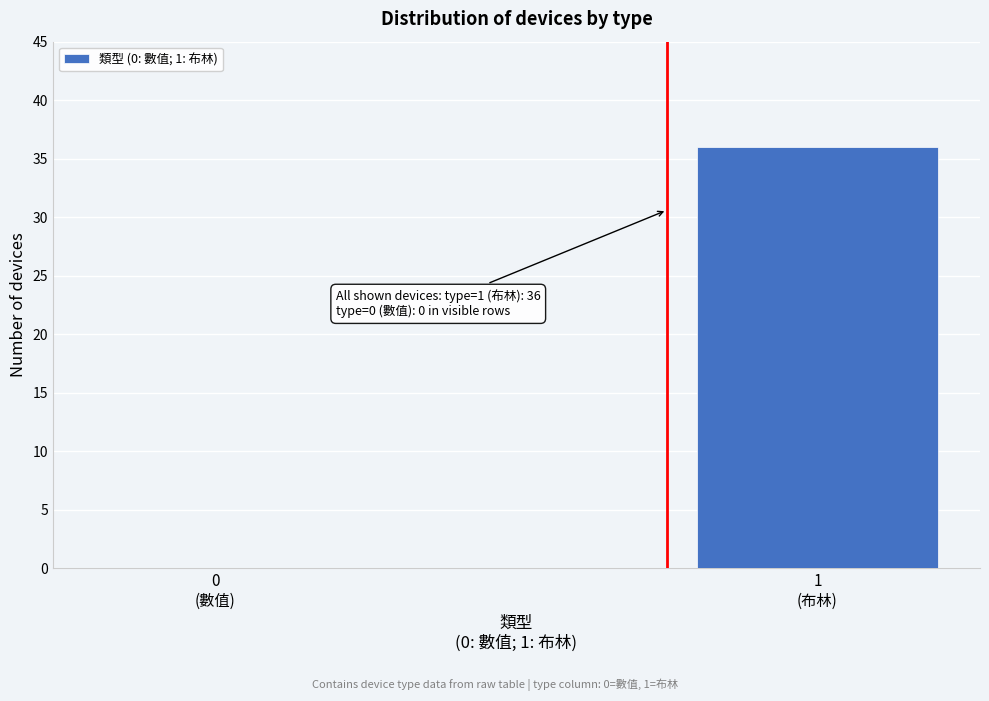

What is the sum of all values?

36